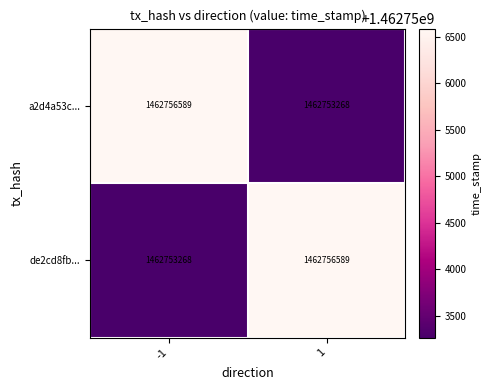

What value does the de2cd8fb... series have at -1?

1462753268